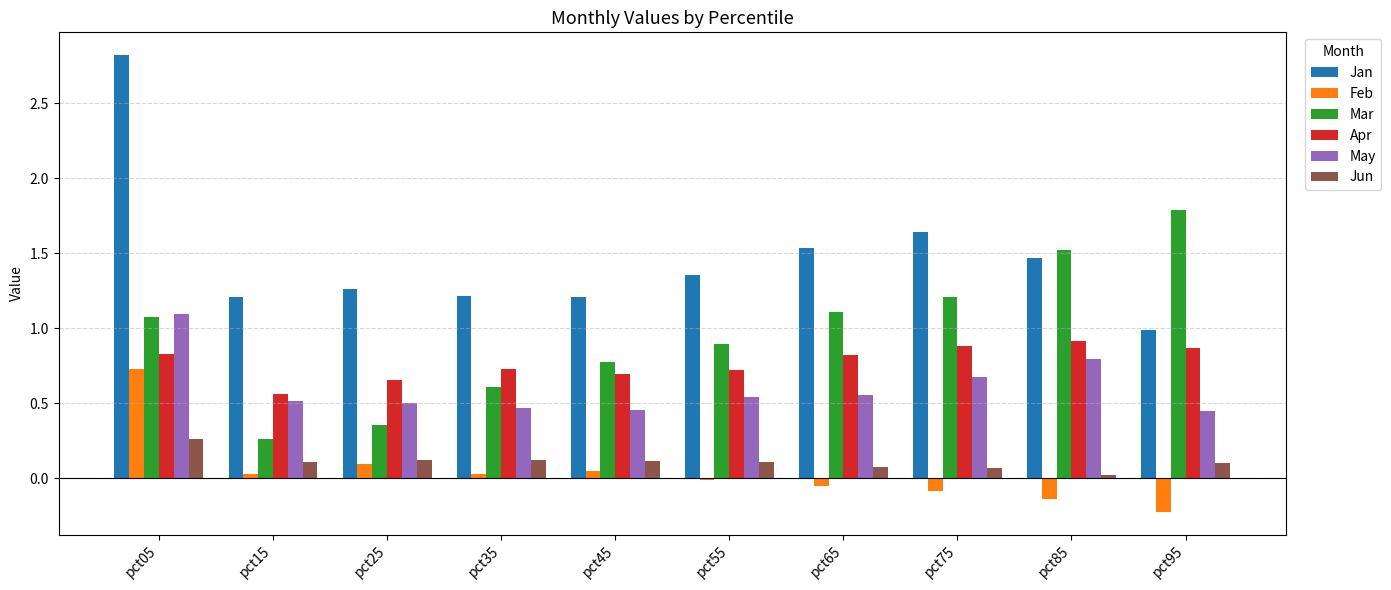

The value of Feb at pct05 is 0.7. True or false?

True